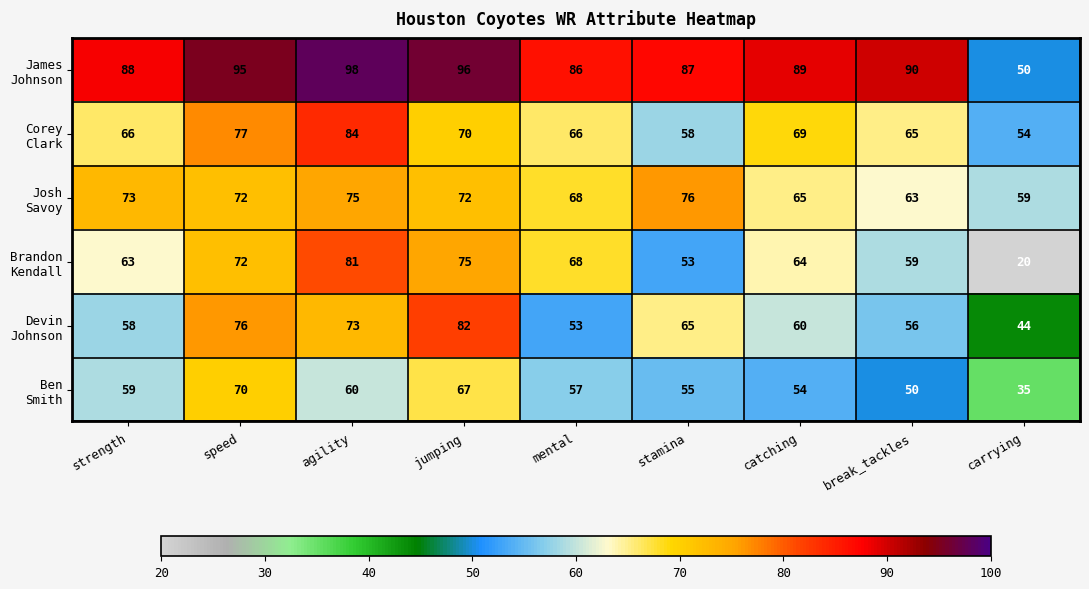

At how many categories does at least one series exceed 61?

8